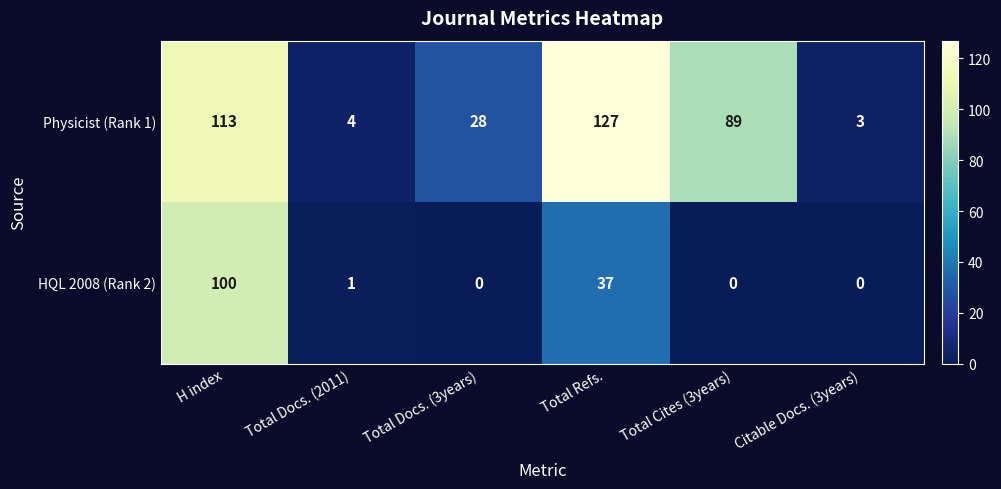

Between H index and Total Docs. (2011), which series saw the biggest shift?

Physicist (Rank 1)